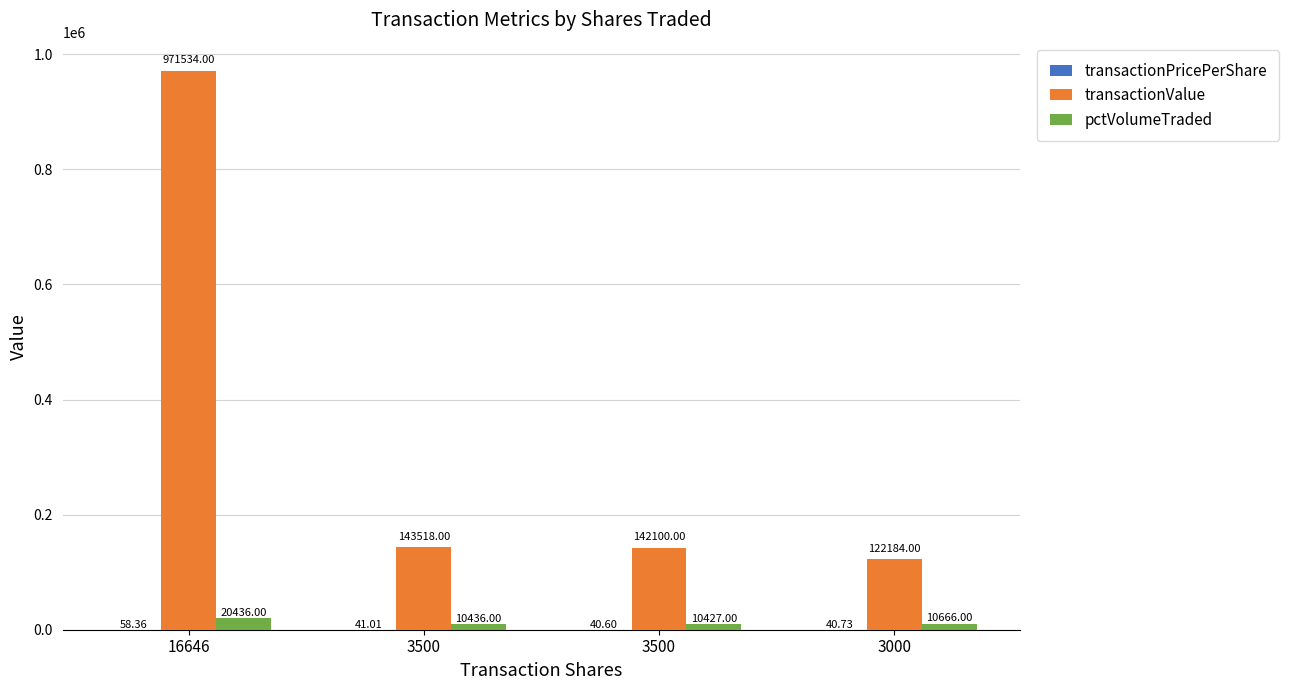

How many groups of bars are there?

4